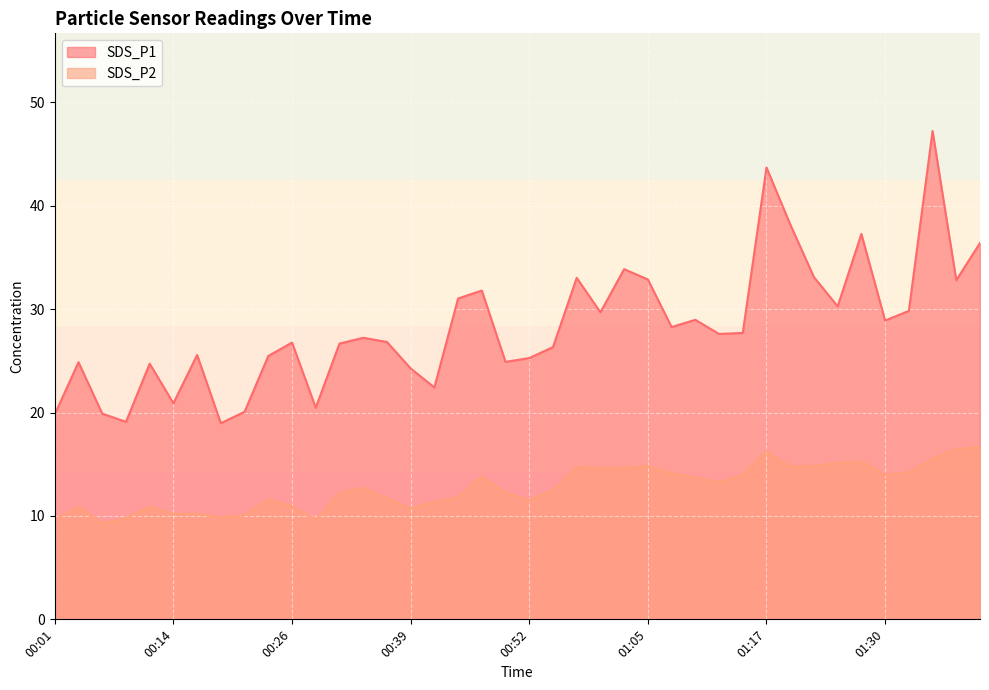

What is the sum of all SDS_P1 values?

1133.1